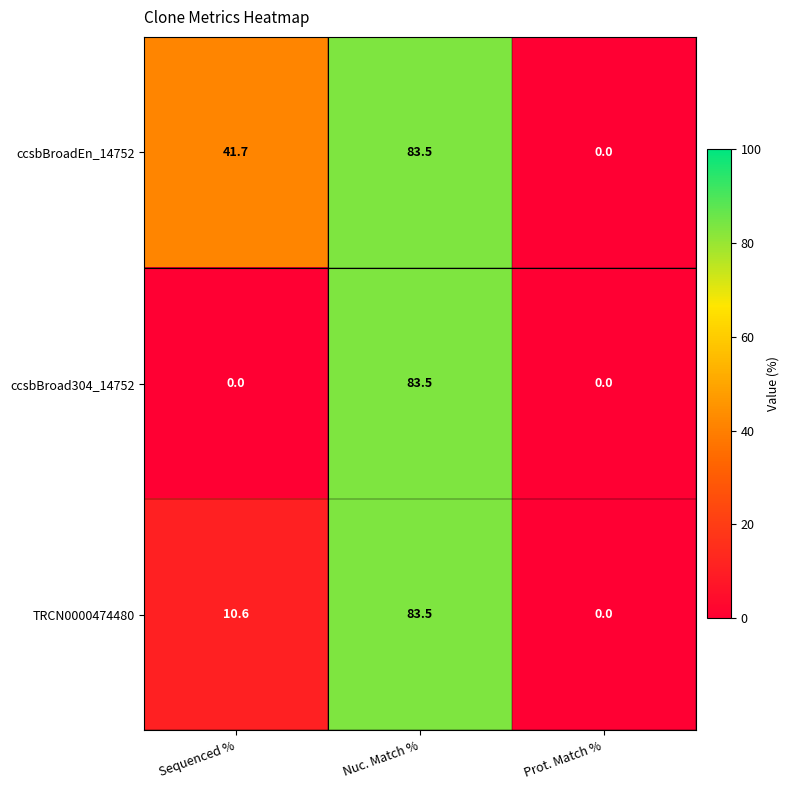

The value of ccsbBroadEn_14752 at Sequenced % is 17.9. True or false?

False